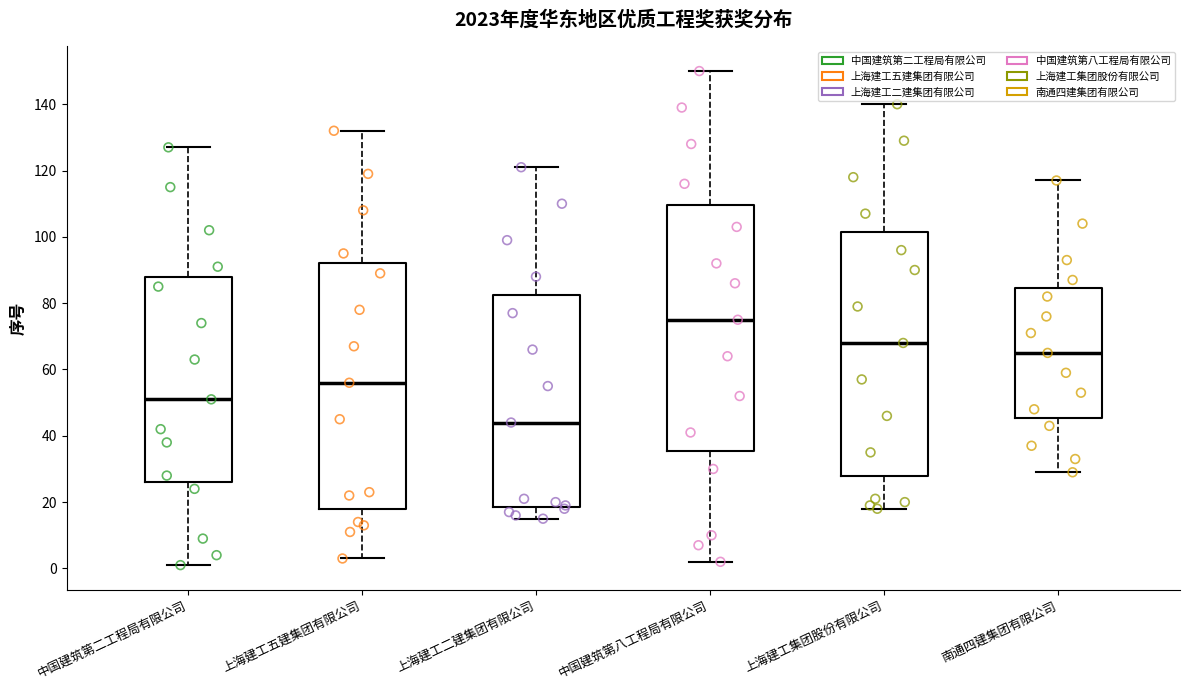

Reading left to right, transcribe this box plot: for each box, give where its median line is, the range the box spans, and where its two whiskers end, as read against the y-axis. The values are not printed on the chart, so give them approximately, as read against the axis.

中国建筑第二工程局有限公司: median 52, box 26 to 88, whiskers 2 to 128
上海建工五建集团有限公司: median 56, box 18 to 92, whiskers 4 to 132
上海建工二建集团有限公司: median 44, box 18 to 82, whiskers 16 to 122
中国建筑第八工程局有限公司: median 76, box 36 to 110, whiskers 2 to 150
上海建工集团股份有限公司: median 68, box 28 to 102, whiskers 18 to 140
南通四建集团有限公司: median 66, box 46 to 84, whiskers 30 to 118